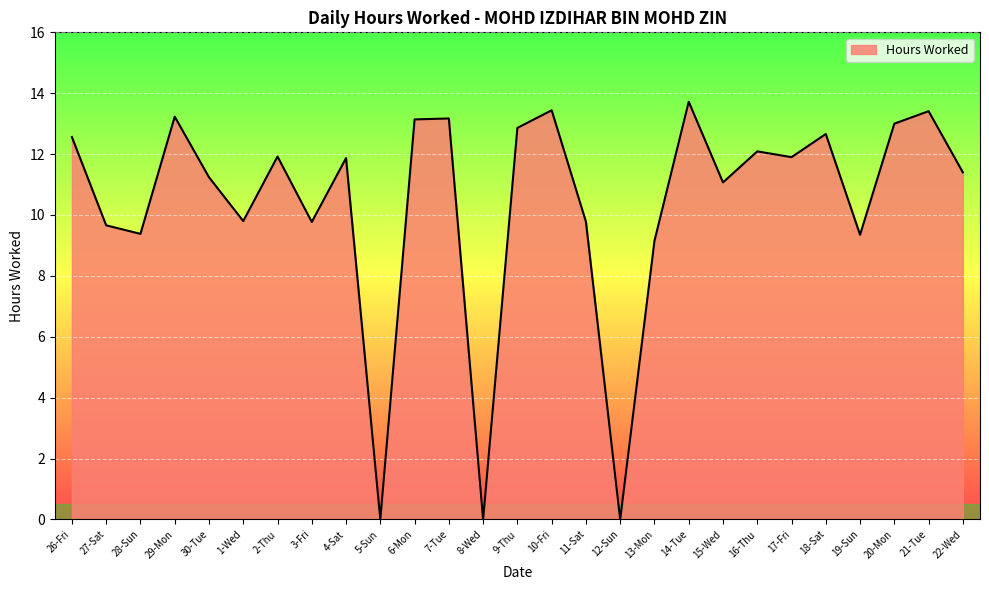

At which label does the data first exceed 11?

26-Fri